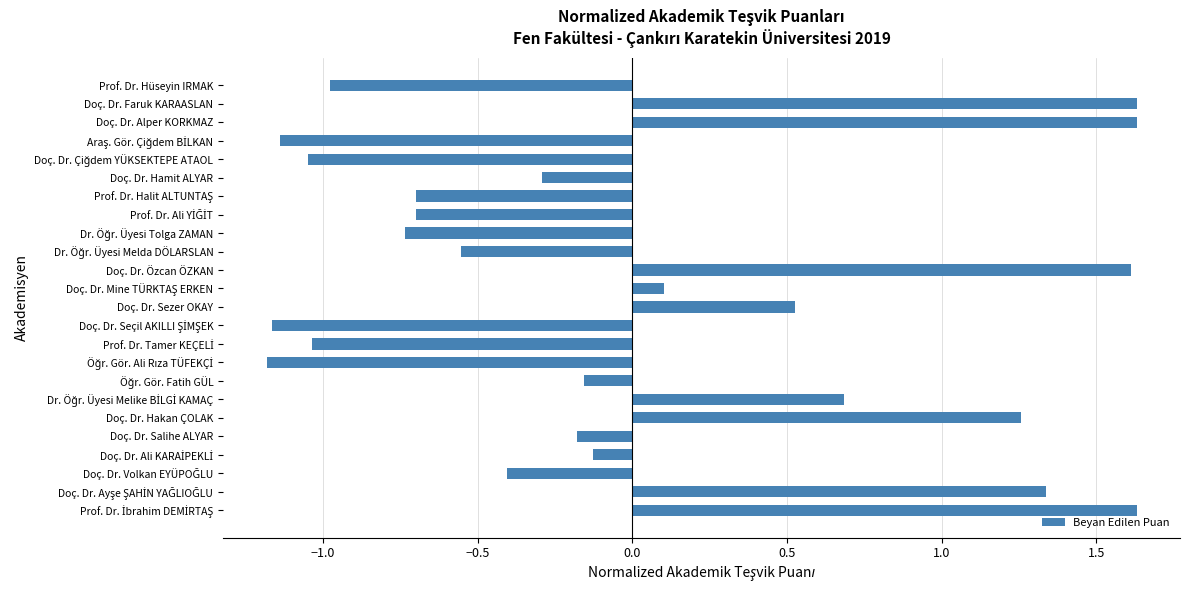

What is the difference between the second highest and minimum values?

2.8